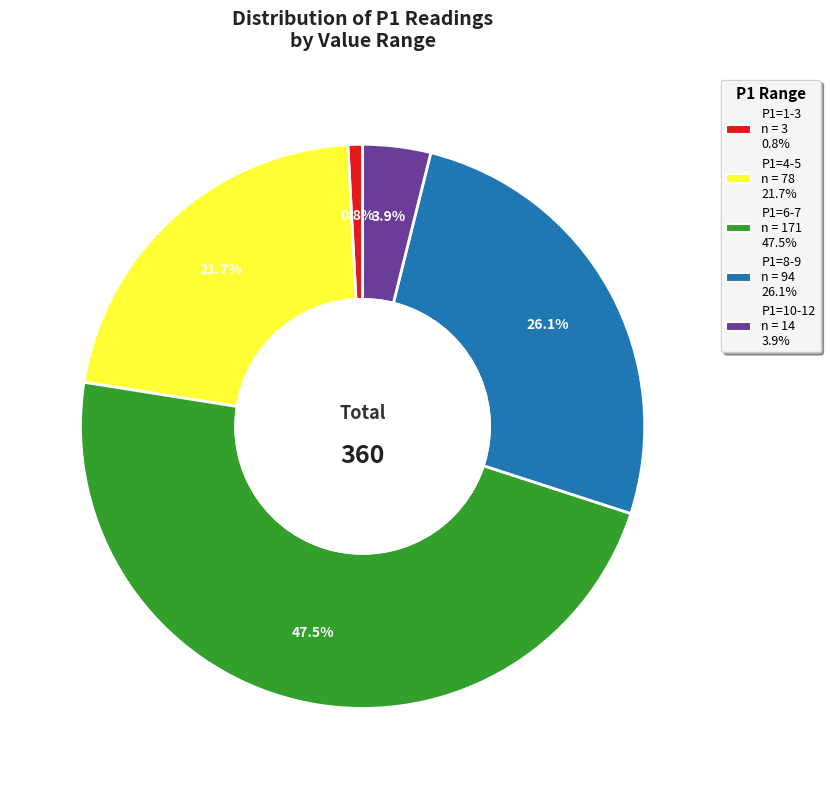

Is there a majority slice in this chart?

No